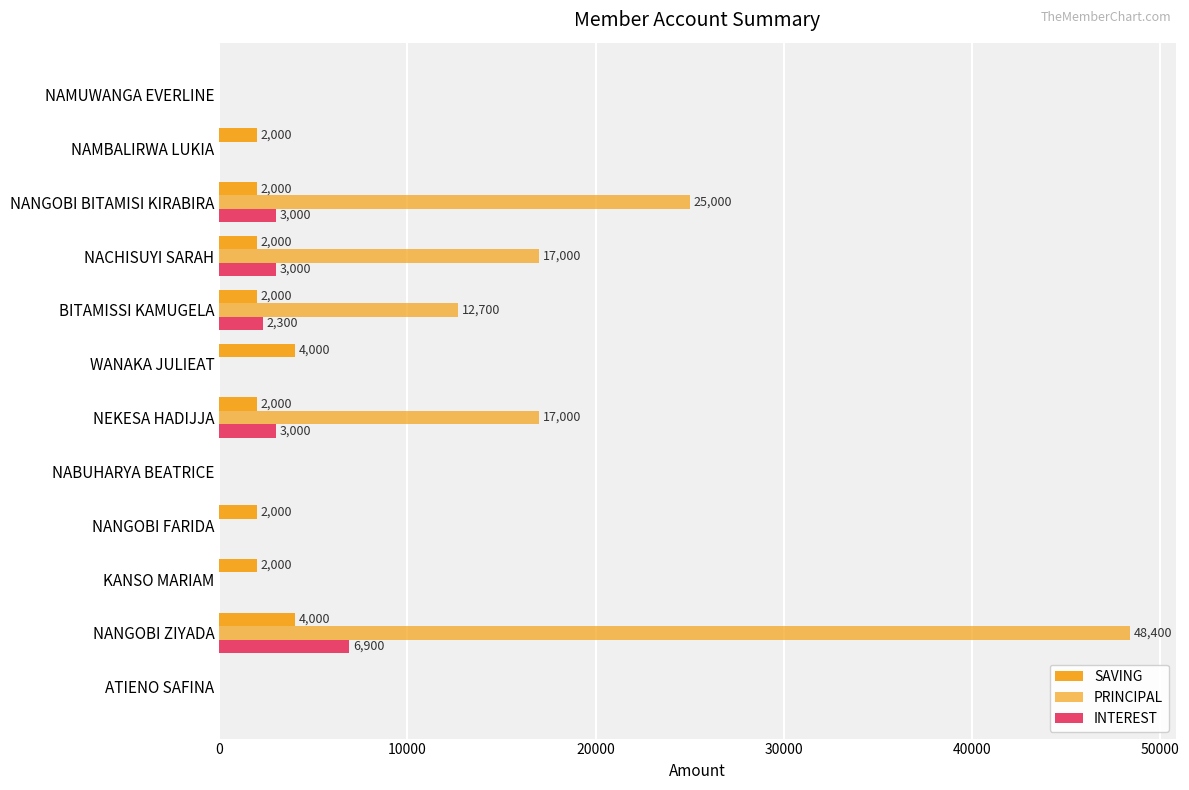

How many values in the INTEREST series exceed 0?

5